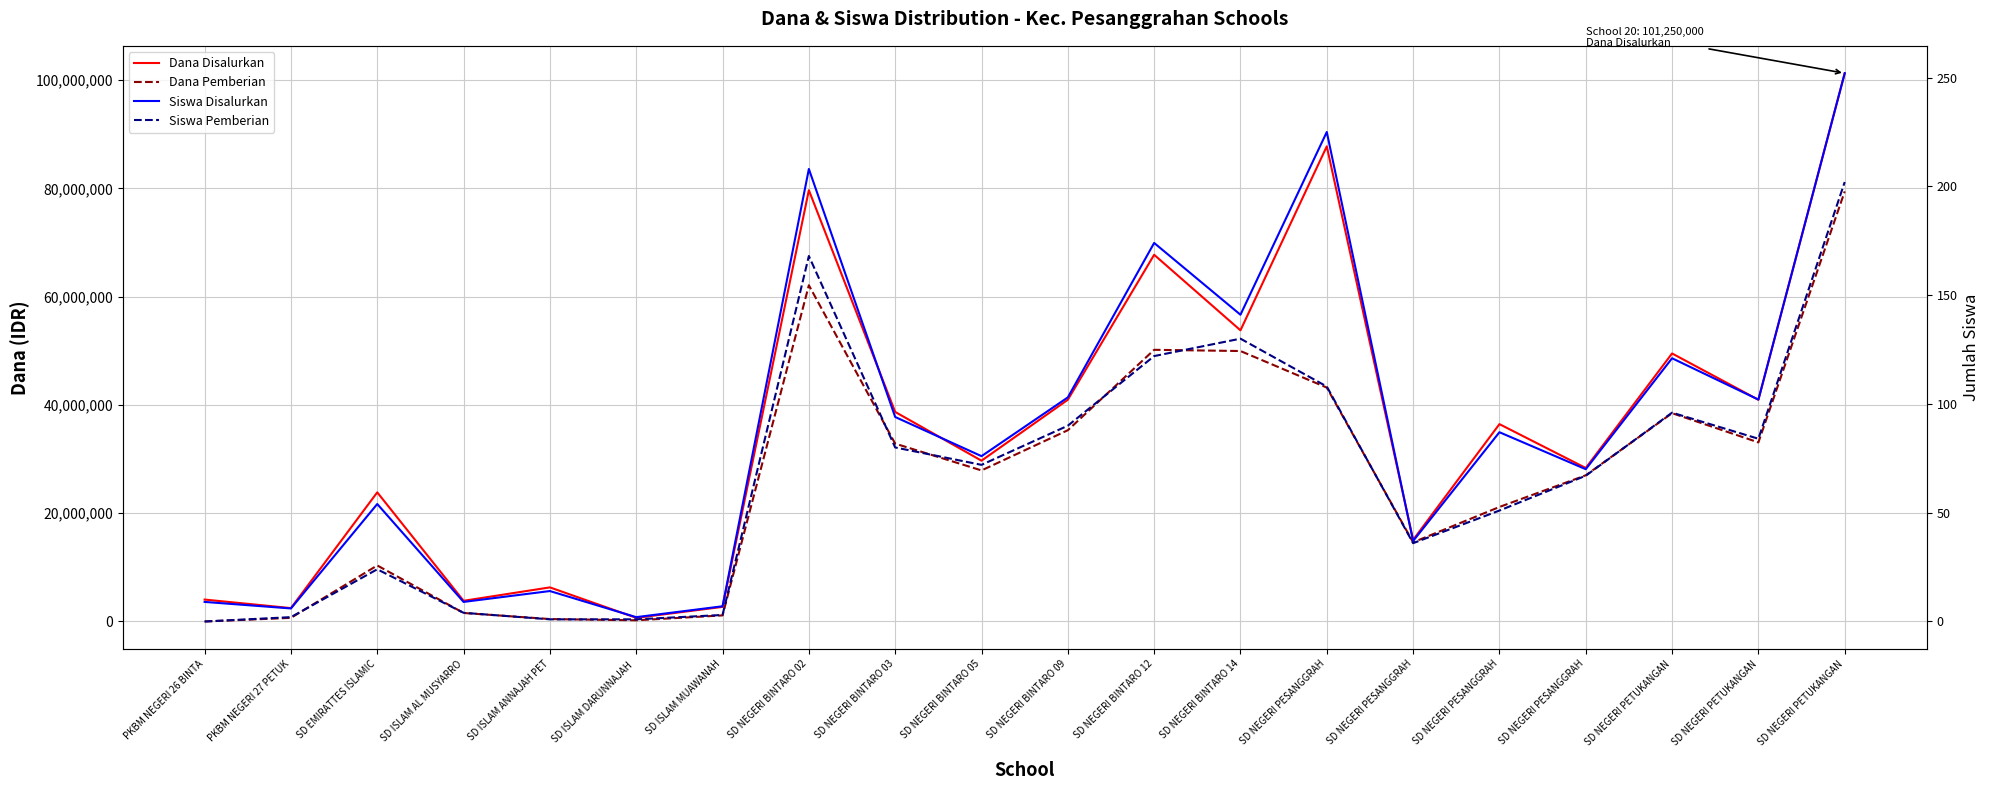

Between SD NEGERI PESANGGRAH and SD NEGERI PESANGGRAH, which is larger?

SD NEGERI PESANGGRAH